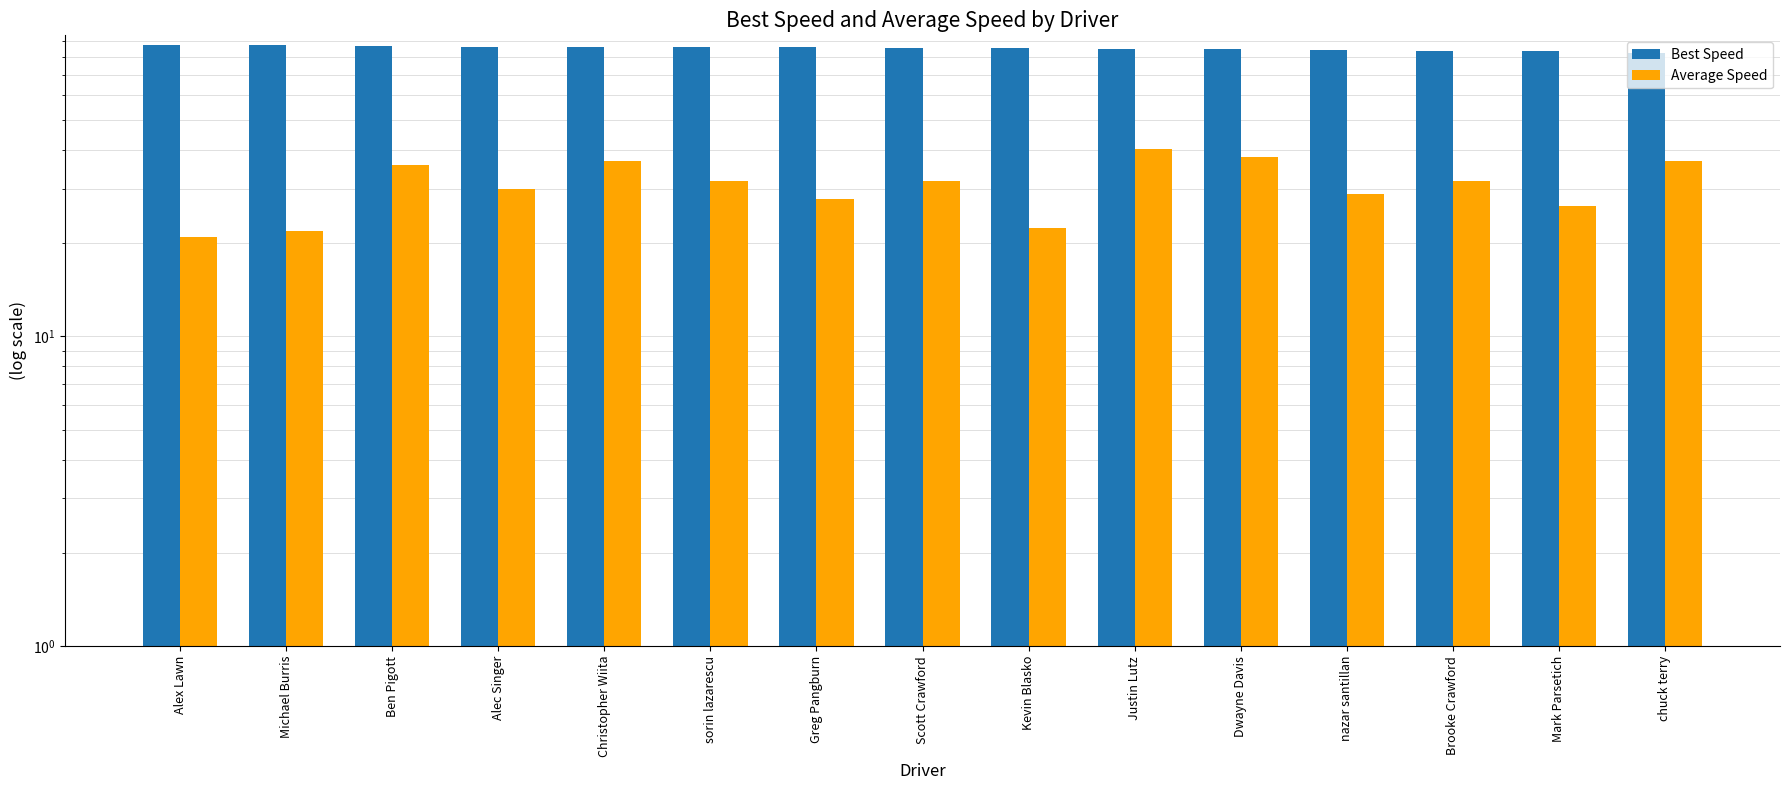

What is the difference between the maximum and minimum values in the Best Speed series?

4.8